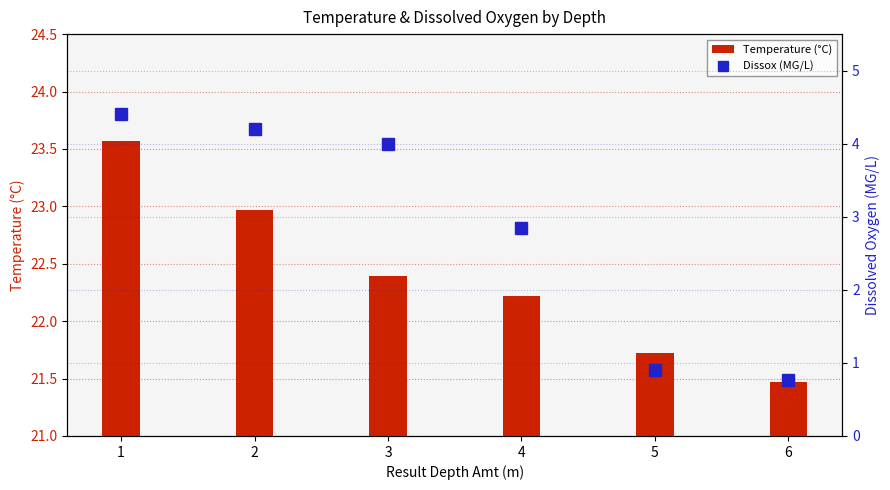

Reading left to right, what are all the values shown in this chart?

Temperature (°C): 1=23.6	2=23.0	3=22.4	4=22.2	5=21.7	6=21.5
Dissox (MG/L): 1=4.4	2=4.2	3=4.0	4=2.9	5=0.9	6=0.8